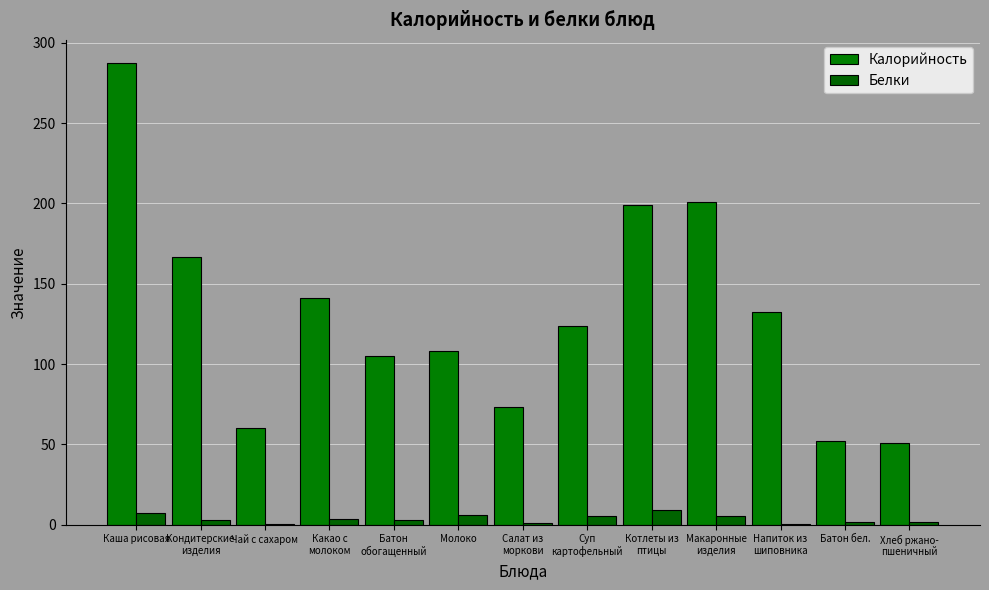

What is the difference between the maximum and minimum values in the Белки series?

8.8